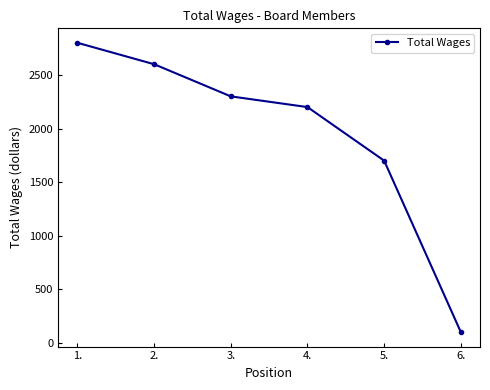

What is the greatest value displayed?

2800